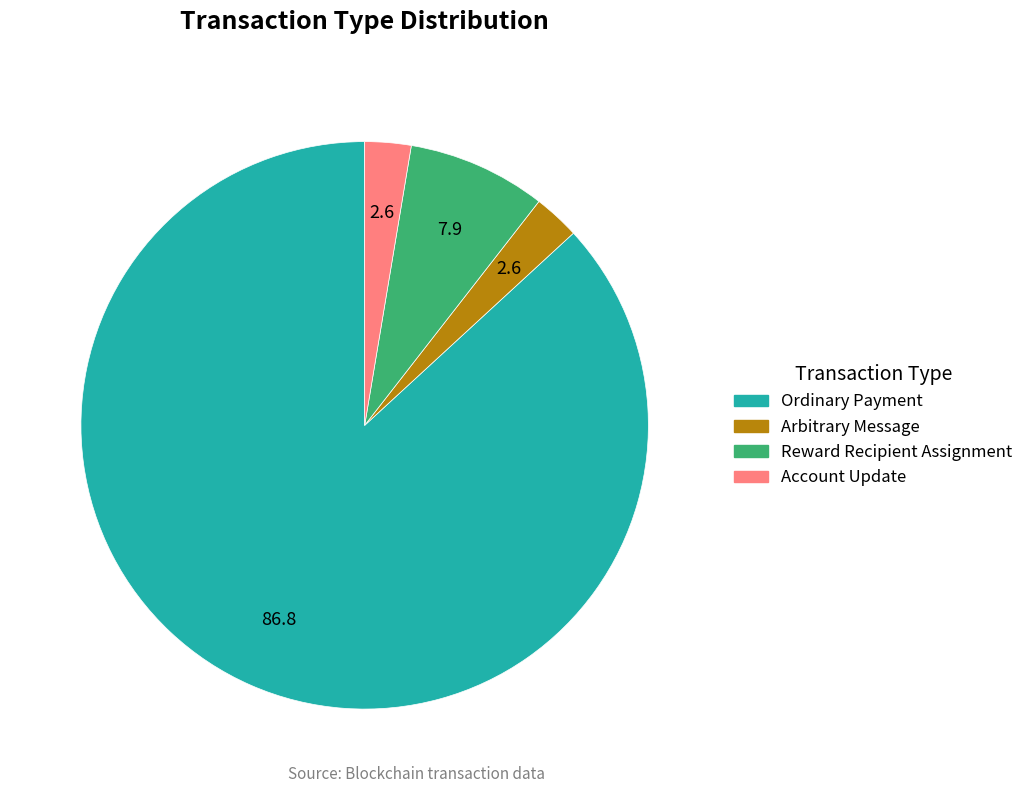

Which has a higher value, Account Update or Reward Recipient Assignment?

Reward Recipient Assignment